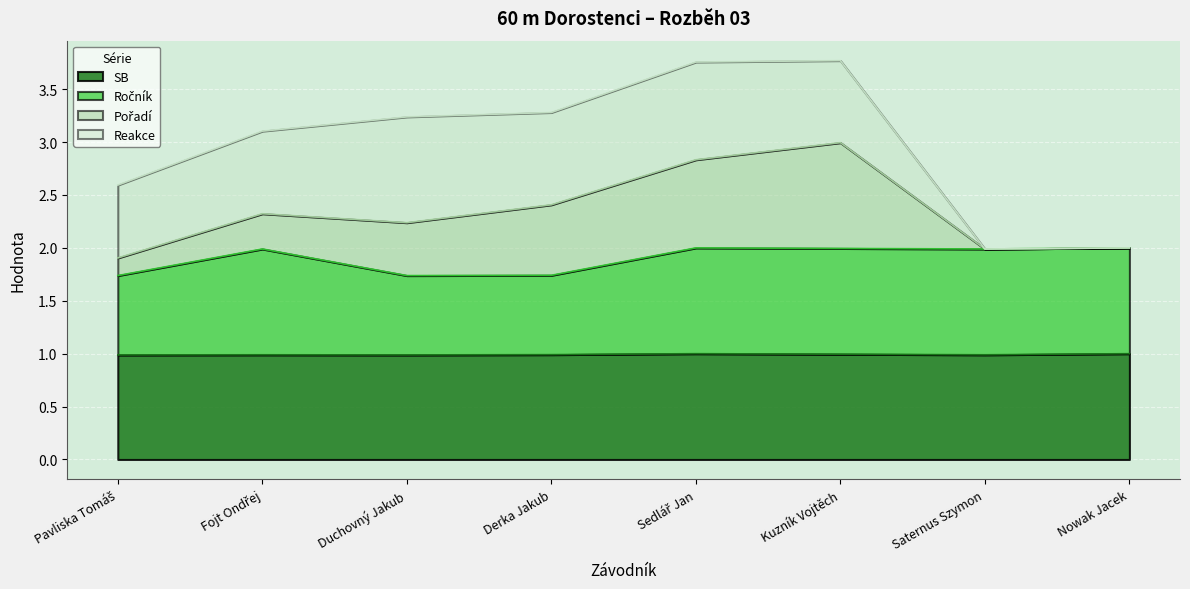

What is the lowest value of the Ročník series?

1.7